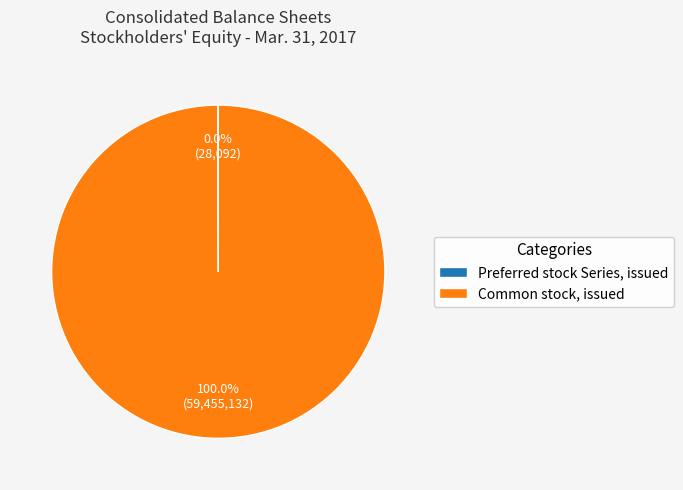

True or false: Common stock, issued accounts for 91% of the total.

False